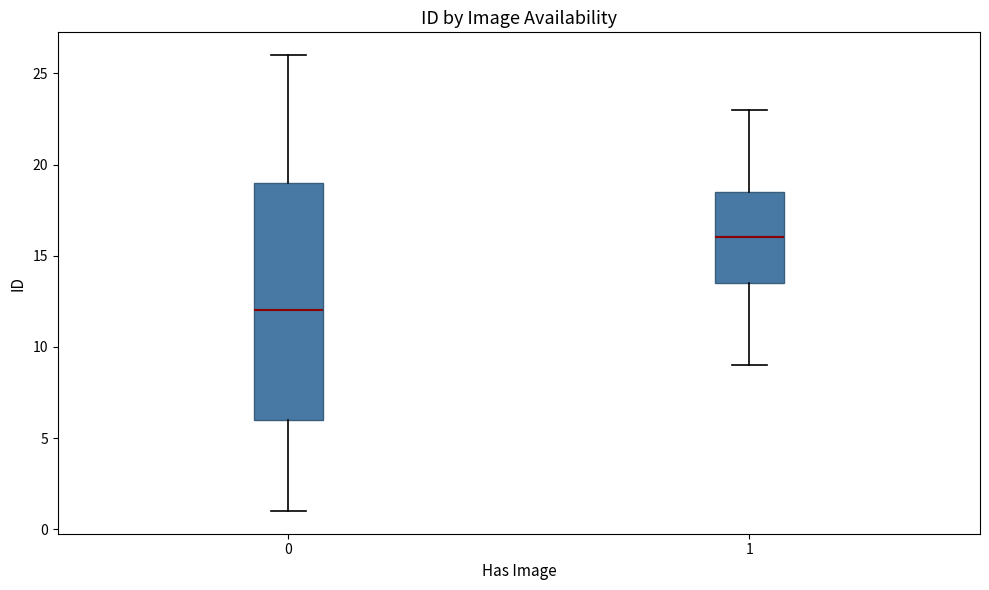

Reading left to right, transcribe this box plot: for each box, give where its median line is, the range the box spans, and where its two whiskers end, as read against the y-axis. The values are not printed on the chart, so give them approximately, as read against the axis.

0: median 12.0, box 6.0 to 19.0, whiskers 1.0 to 26.0
1: median 16.0, box 13.5 to 18.5, whiskers 9.0 to 23.0